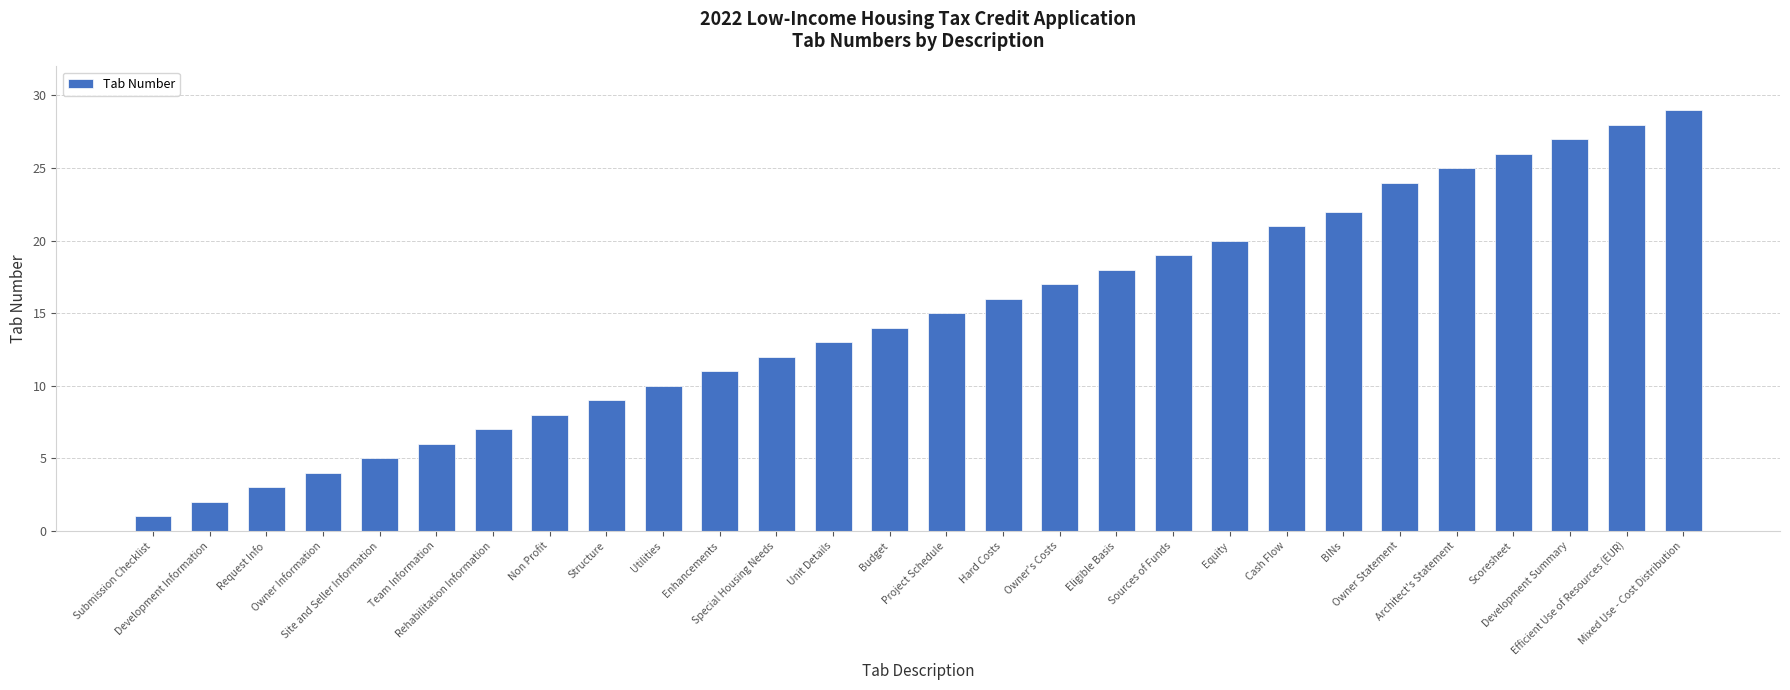

Rank the categories by value from lowest to highest.

Submission Checklist, Development Information, Request Info, Owner Information, Site and Seller Information, Team Information, Rehabilitation Information, Non Profit, Structure, Utilities, Enhancements, Special Housing Needs, Unit Details, Budget, Project Schedule, Hard Costs, Owner's Costs, Eligible Basis, Sources of Funds, Equity, Cash Flow, BINs, Owner Statement, Architect's Statement, Scoresheet, Development Summary, Efficient Use of Resources (EUR), Mixed Use - Cost Distribution